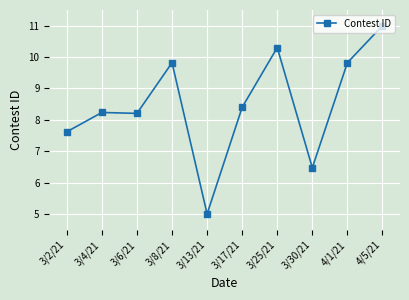

How many lines are shown in the chart?

1